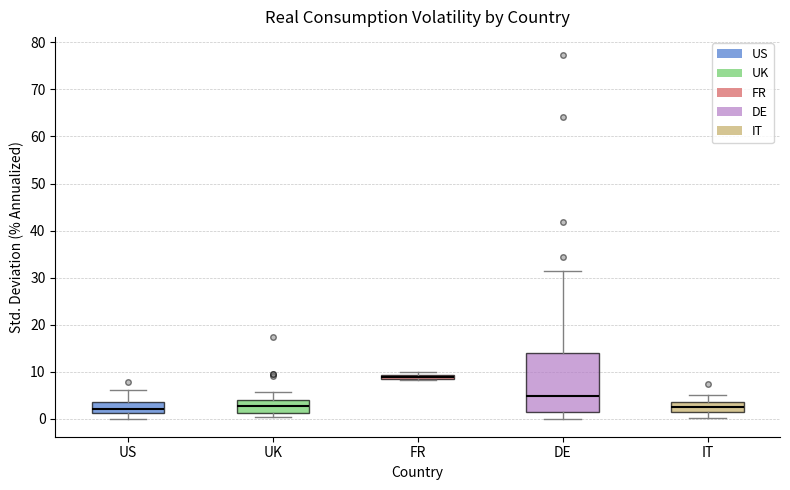

Which box's median line is the highest?

FR